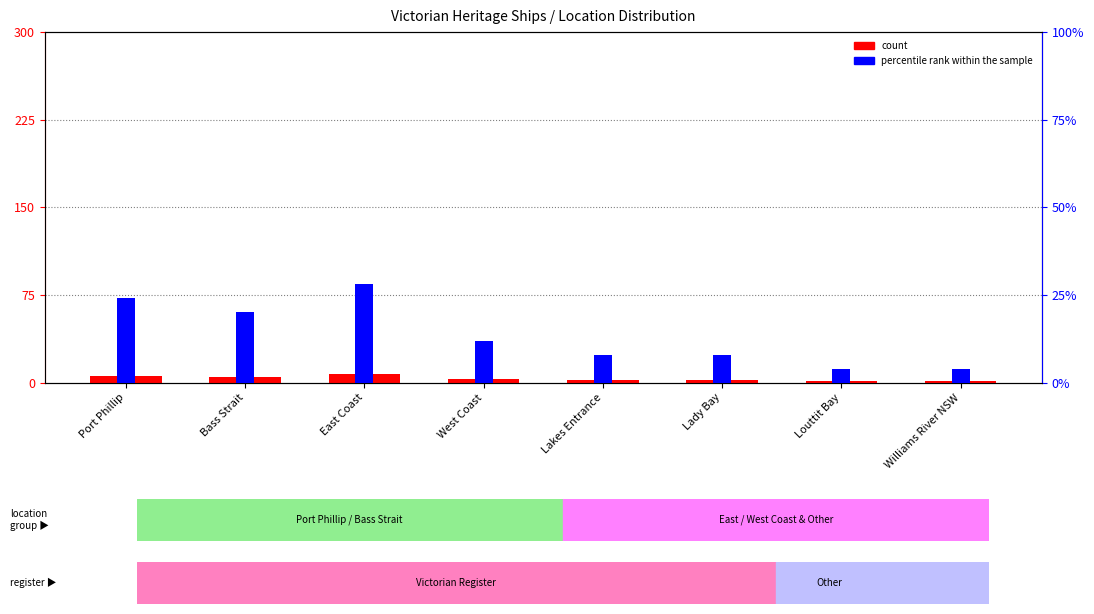

Reading left to right, what are all the values shown in this chart?

count: Port Phillip=6	Bass Strait=5	East Coast=7	West Coast=3	Lakes Entrance=2	Lady Bay=2	Louttit Bay=1	Williams River NSW=1
percentile rank within the sample: Port Phillip=24	Bass Strait=20	East Coast=28	West Coast=12	Lakes Entrance=8	Lady Bay=8	Louttit Bay=4	Williams River NSW=4